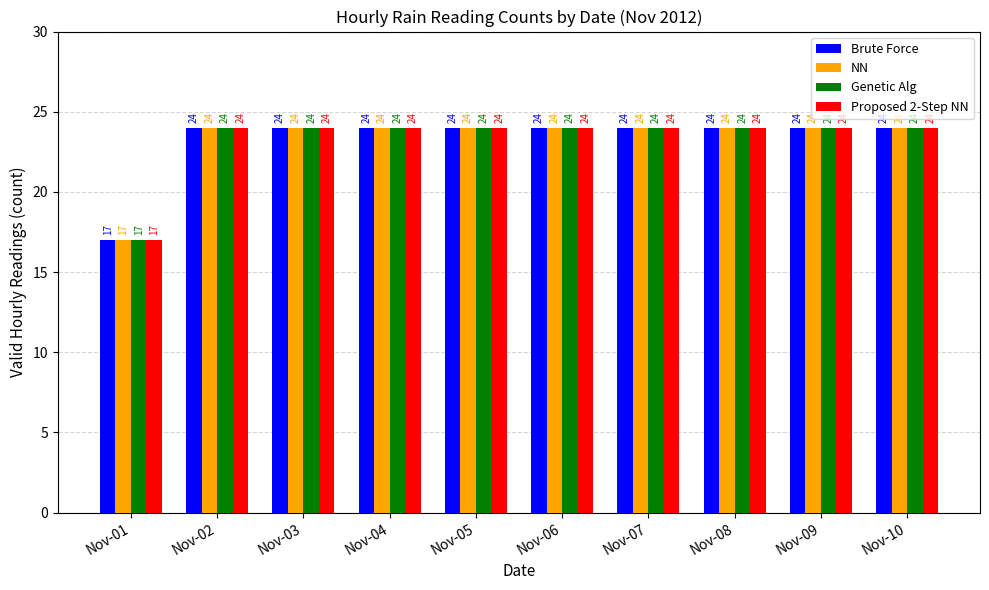

What is the sum of all Brute Force values?

233